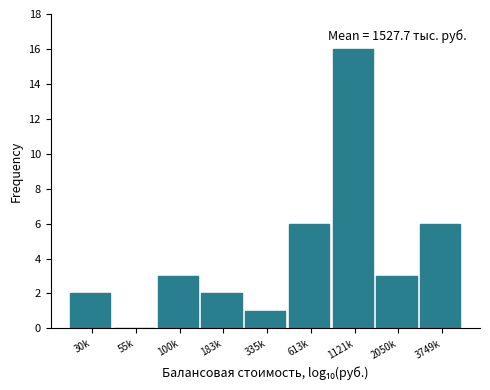

Reading left to right, transcribe all the data shown in this chart.

30k=2	55k=0	100k=3	183k=2	335k=1	613k=6	1121k=16	2050k=3	3749k=6